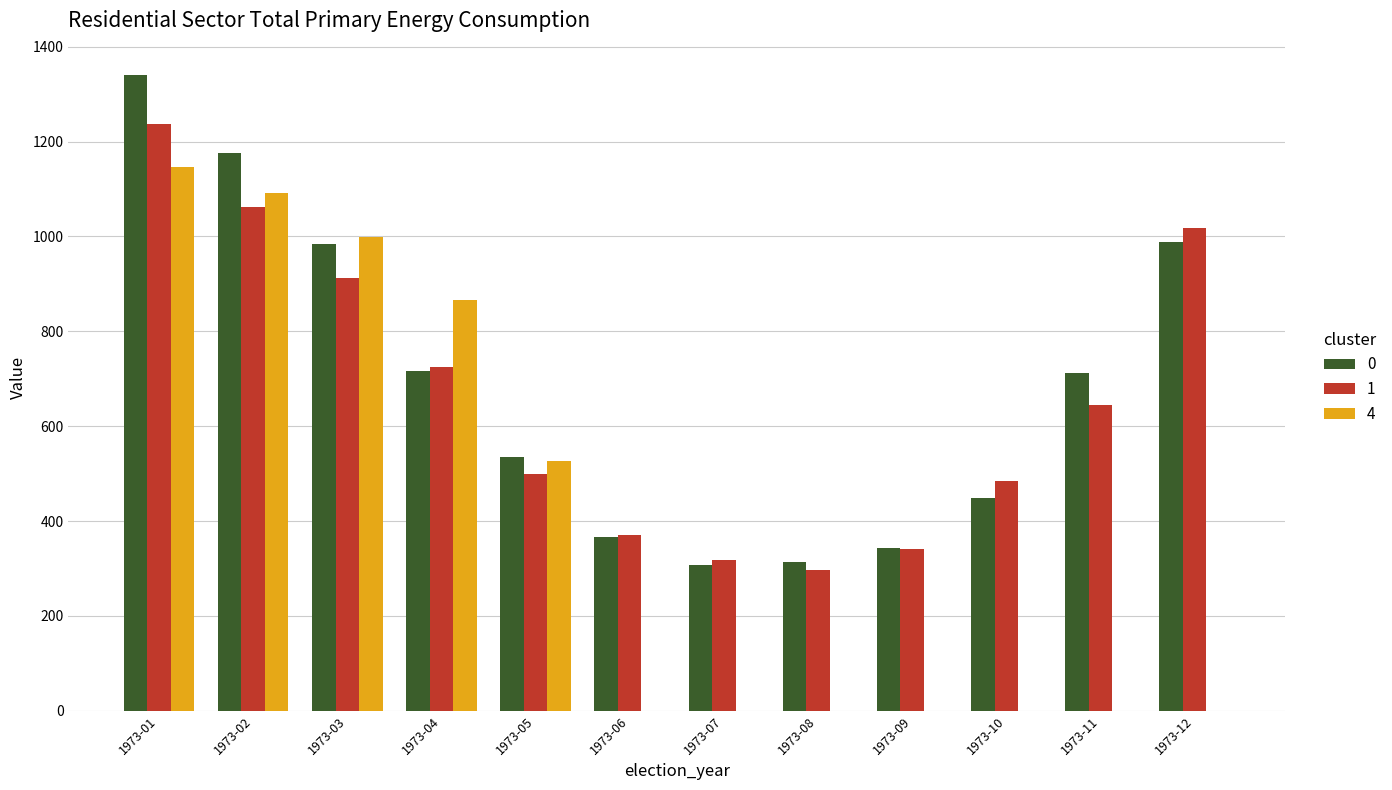

What value does the 1 series have at 1973-04?

723.9